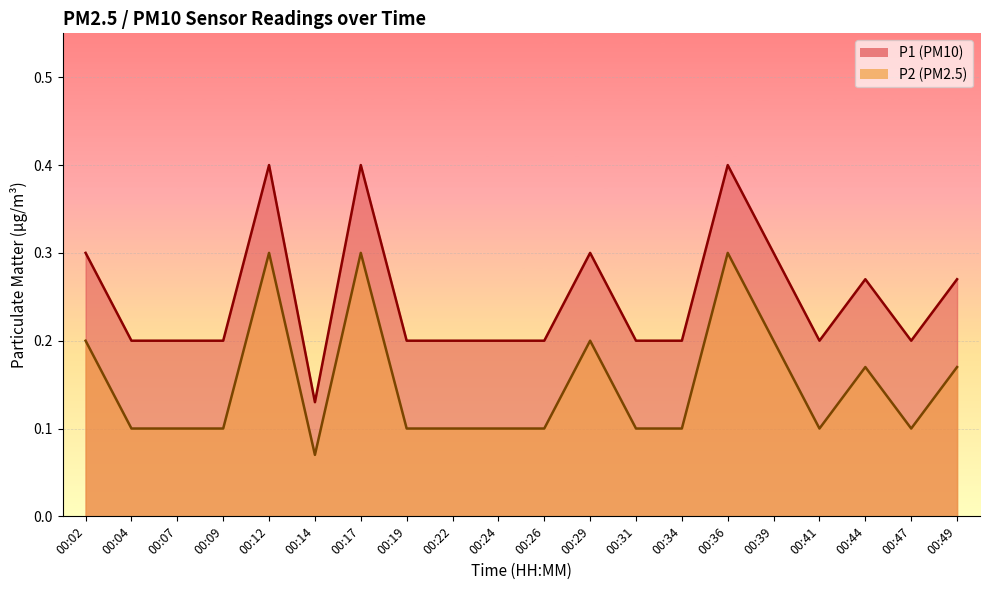

Is it true that P2 equals 0.2 at 00:26?

False